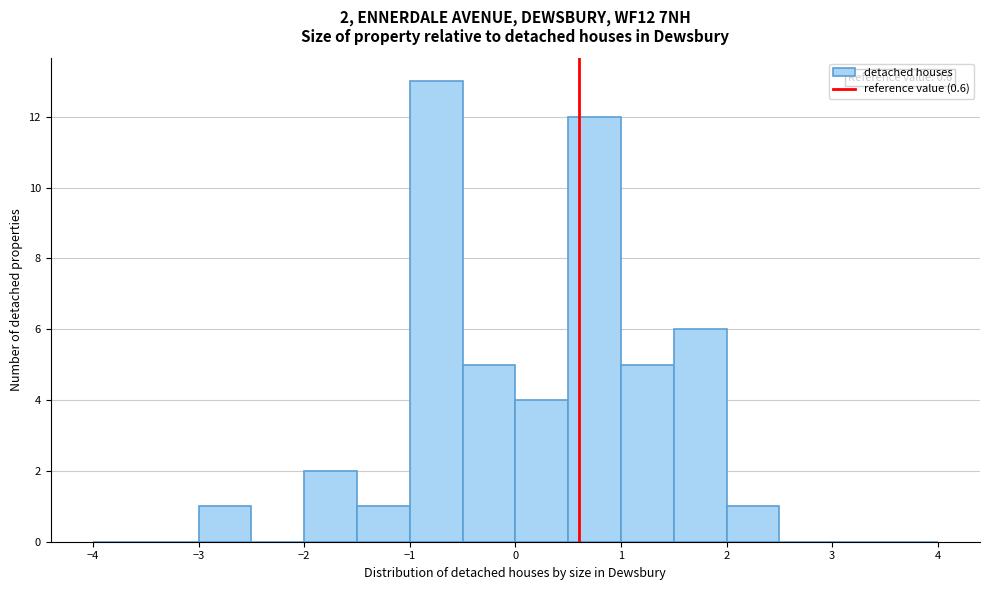

Over which range of the x-axis is the bar tallest?

-1.0 to -0.5